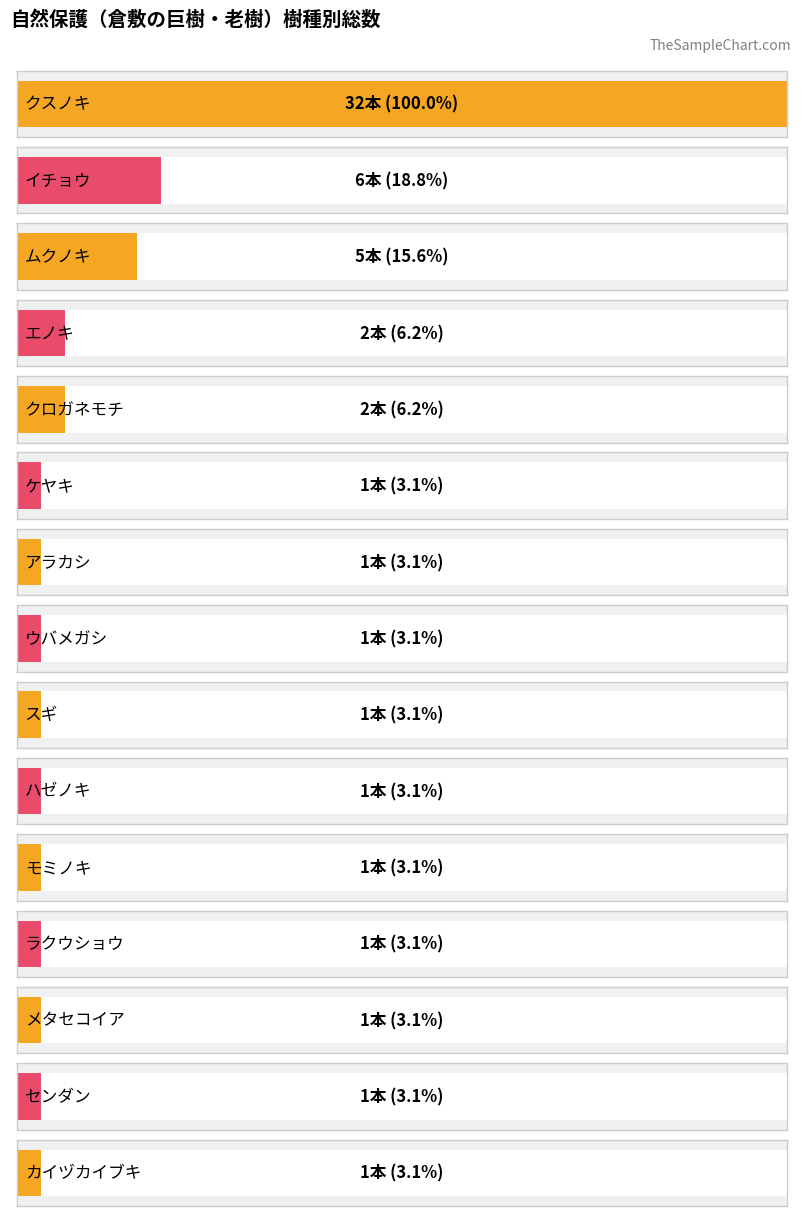

Which category has the highest value across all series?

クスノキ